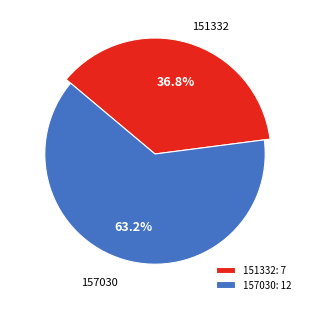

Is the sum of 151332 and 157030 greater than half?

Yes